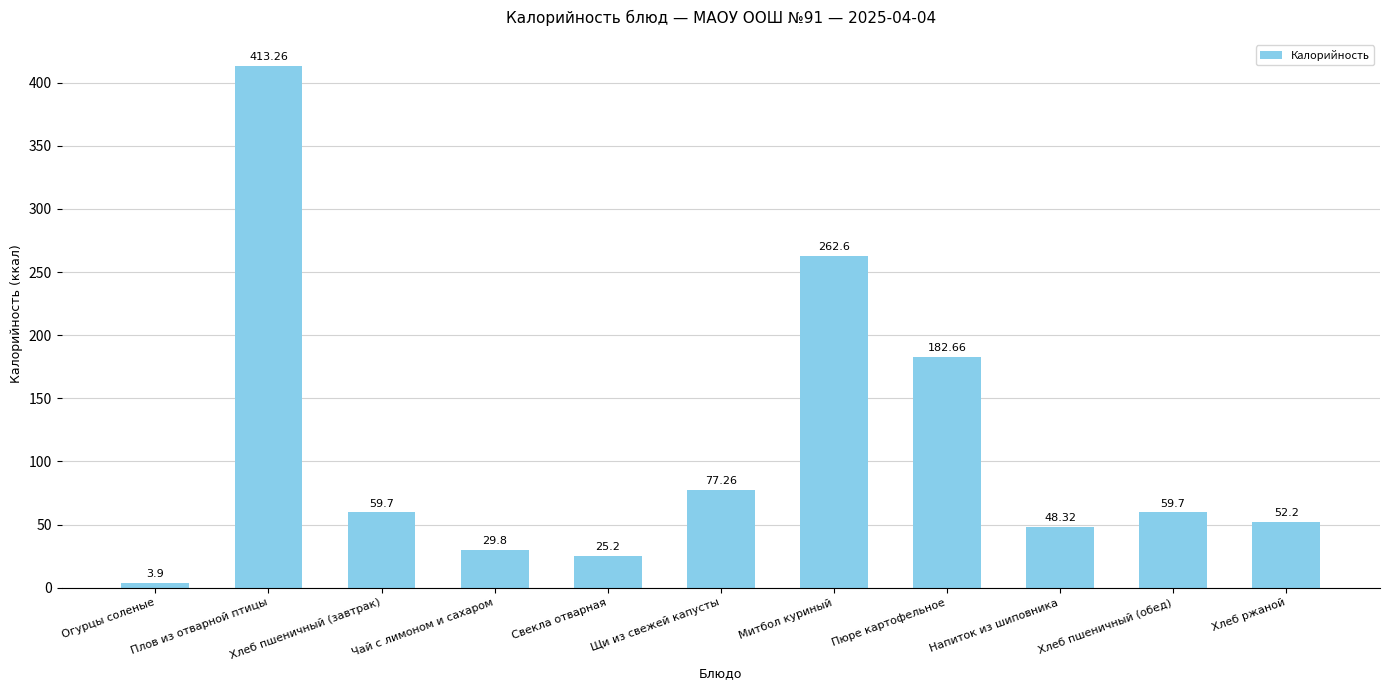

What is the label of the 4th bar from the left?

Чай с лимоном и сахаром